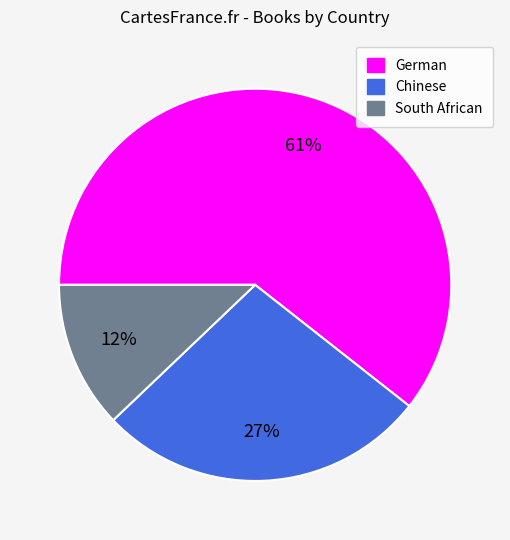

To the nearest percent, what portion does German represent?

61%